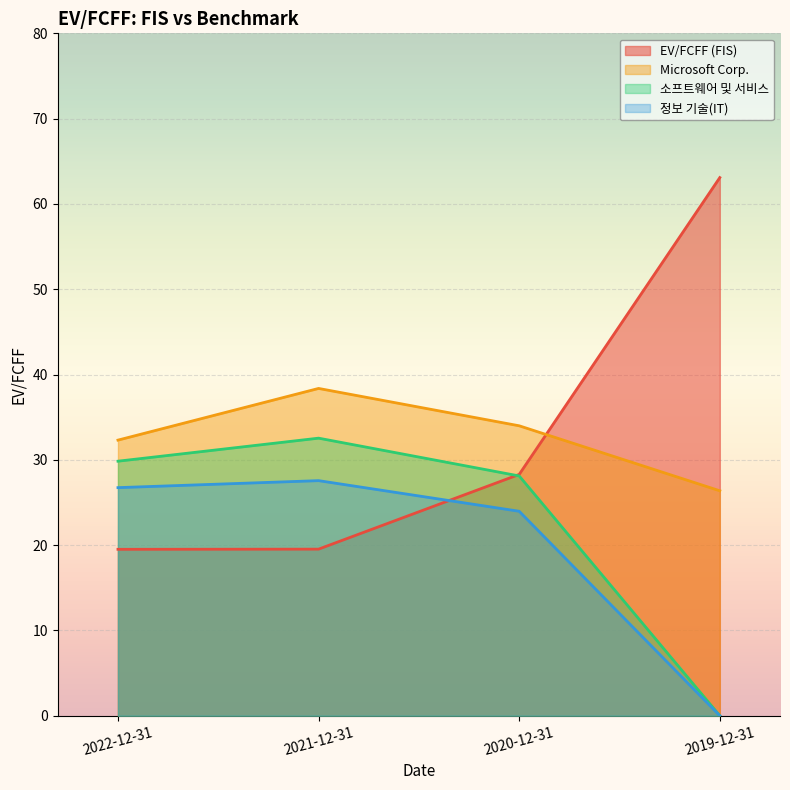

Between 2022-12-31 and 2020-12-31, which series saw the biggest shift?

EV/FCFF (FIS)